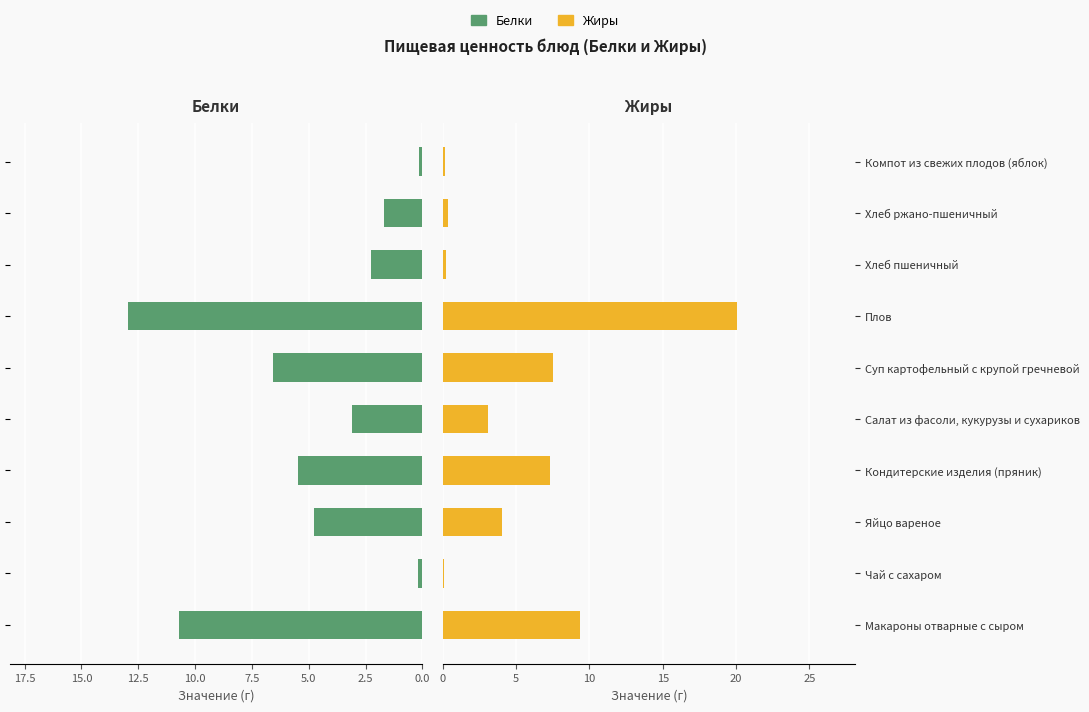

What is the difference between the second highest and second lowest values in the Жиры series?

9.2